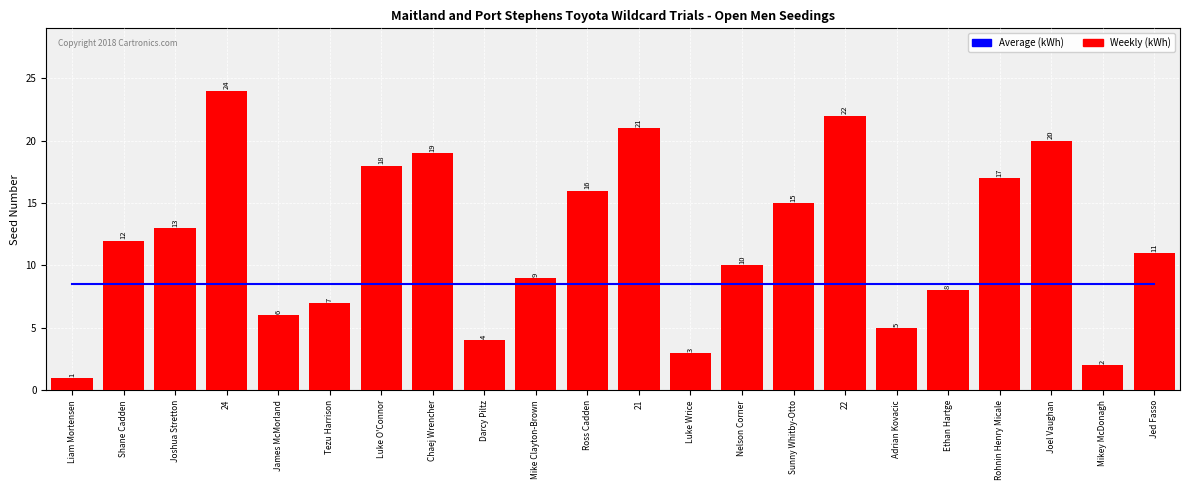

The Weekly (kWh) series shows 18.0 at Luke O'Connor. True or false?

True